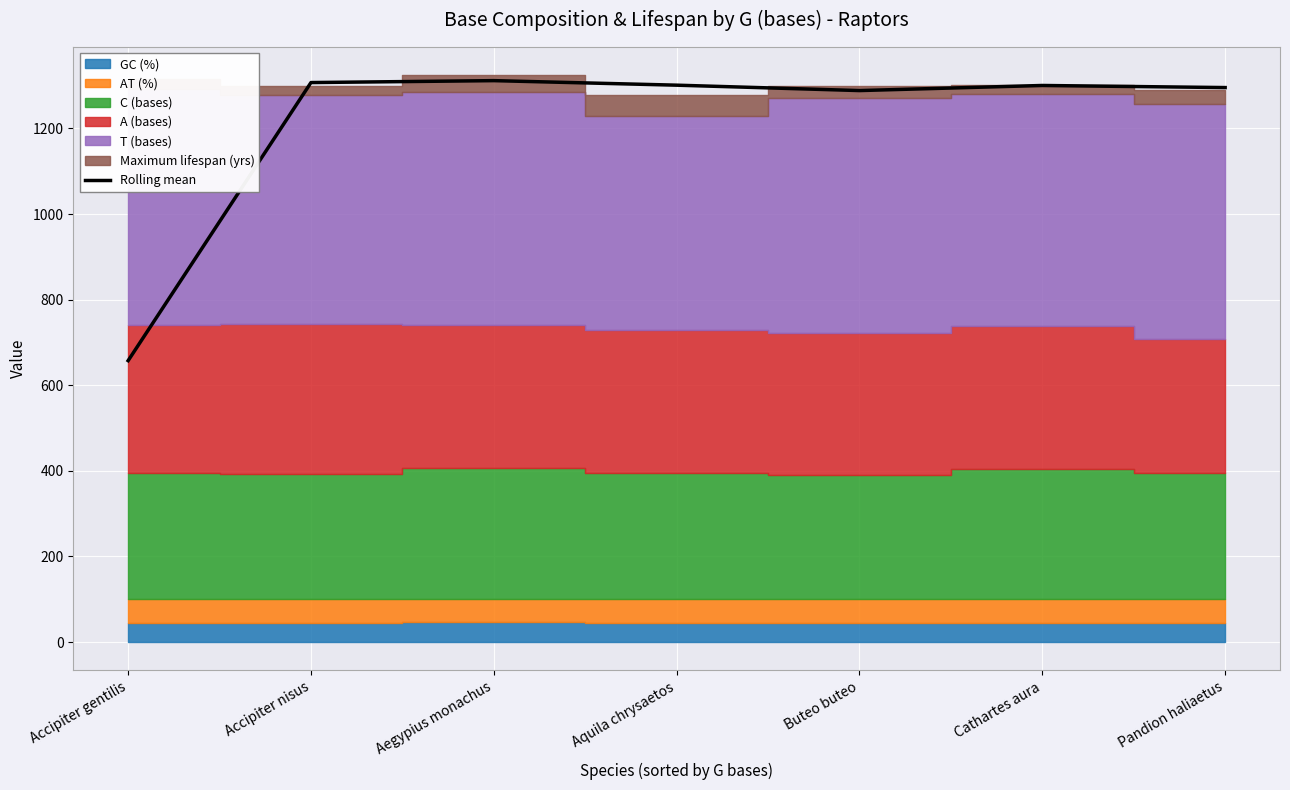

Approximately how many times larger is the value at Pandion haliaetus compared to Cathartes aura?

1.0